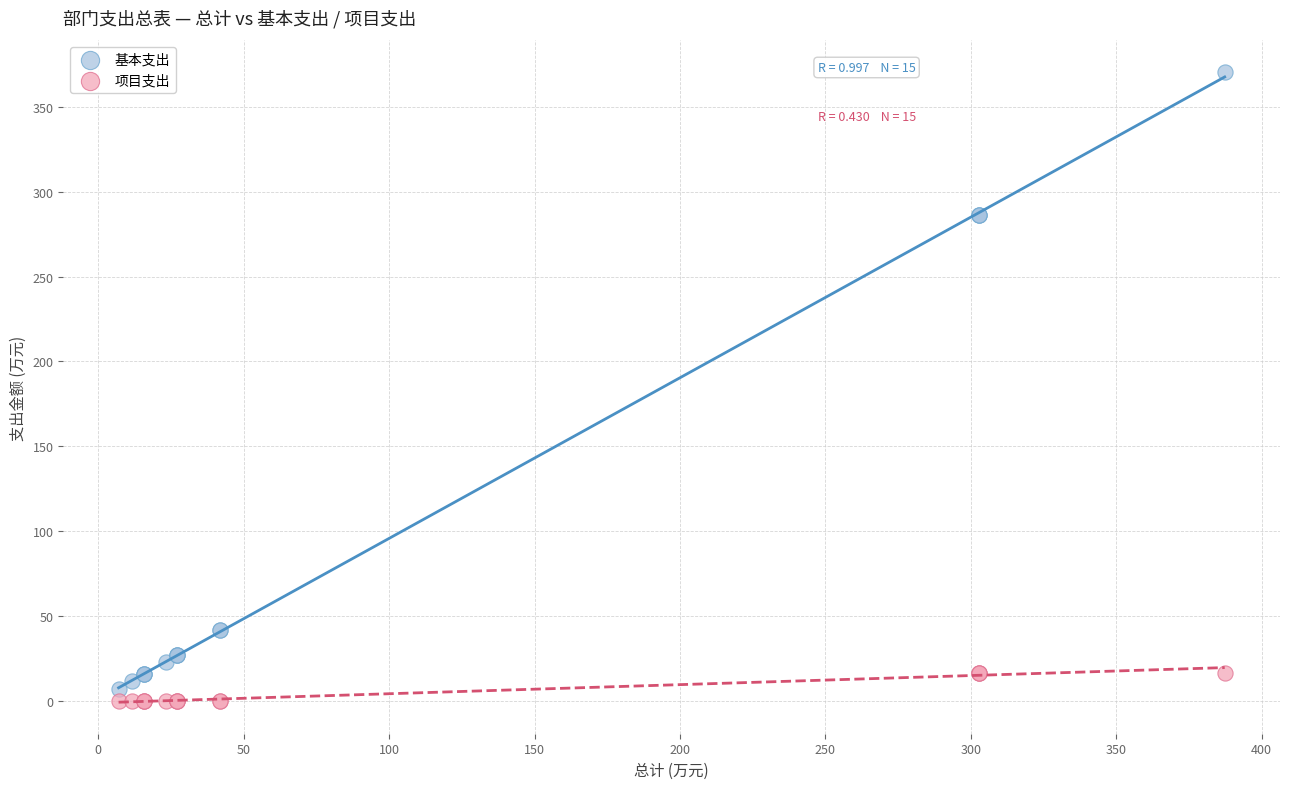

What are all the series names shown in the legend?

基本支出, 项目支出